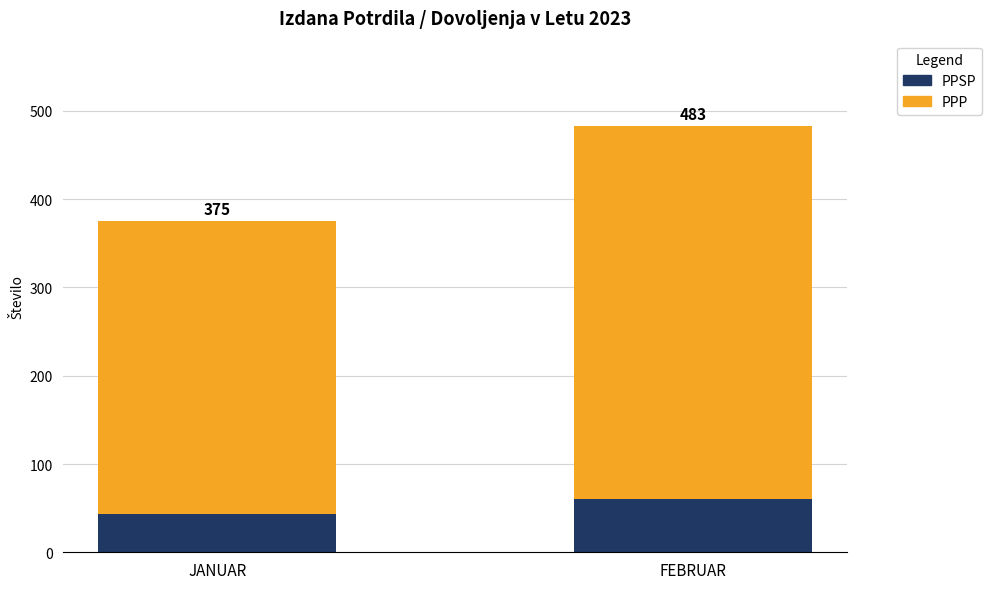

What is the label of the 2nd bar from the left?

FEBRUAR